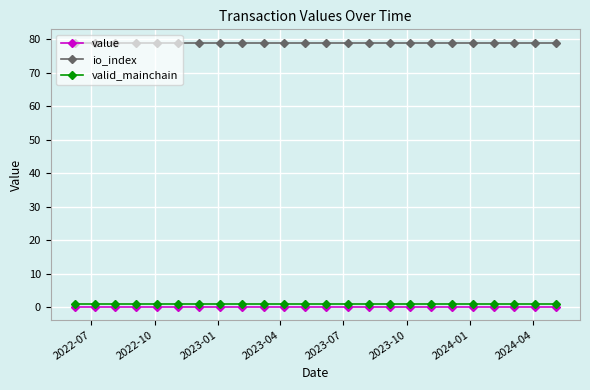

At how many categories does at least one series exceed 35?

24